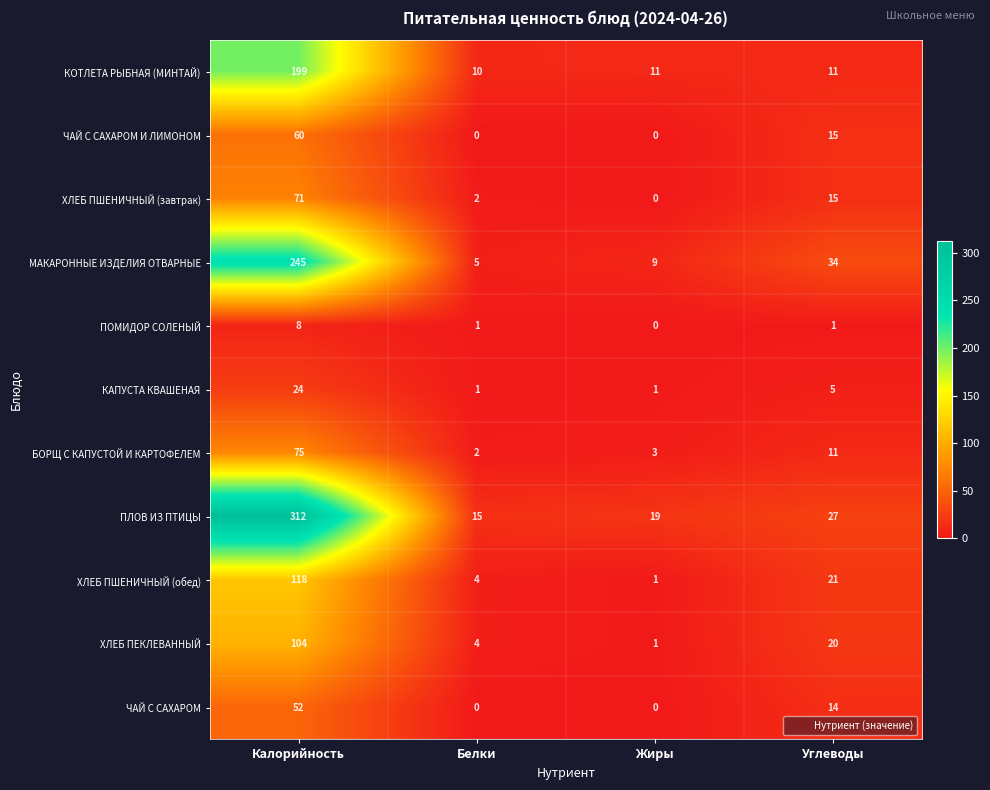

What is the greatest value displayed?

312